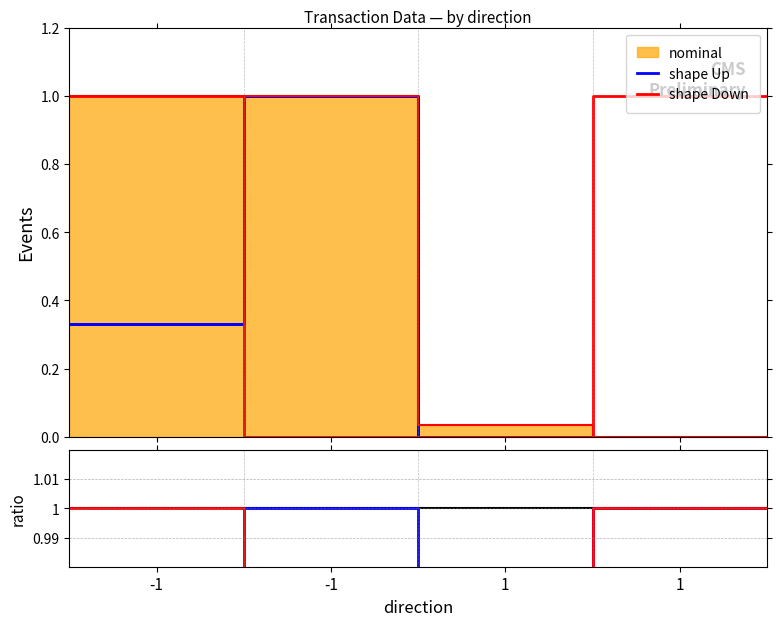

What is the approximate value of nominal at -1?

1.0